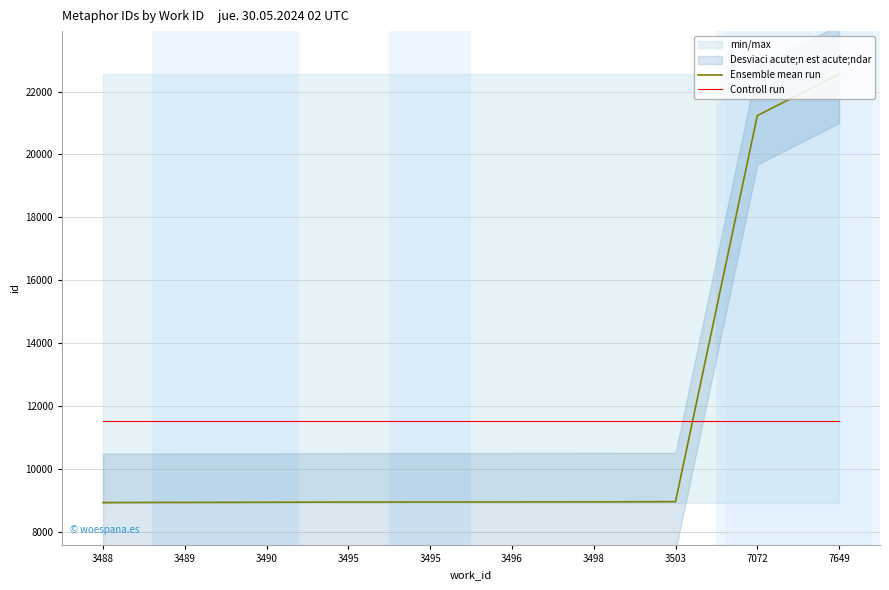

Where does the Ensemble mean run series first go above 8965?

3498